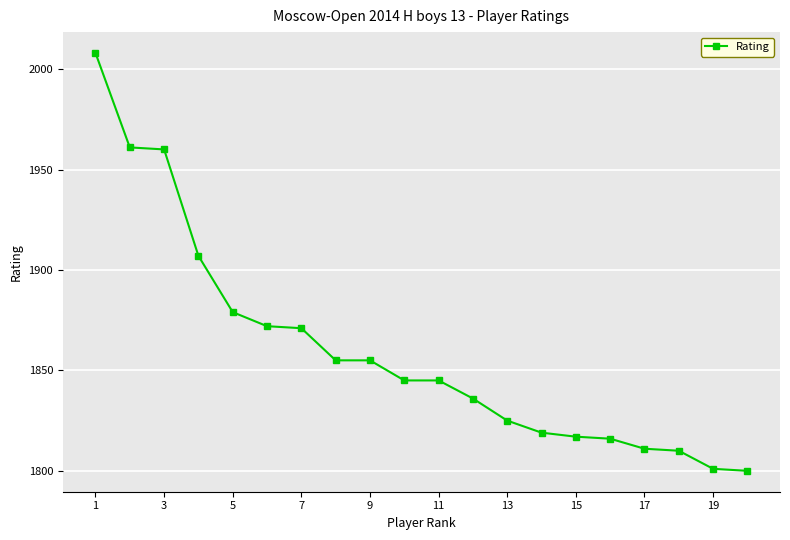

How many categories are shown in the chart?

20